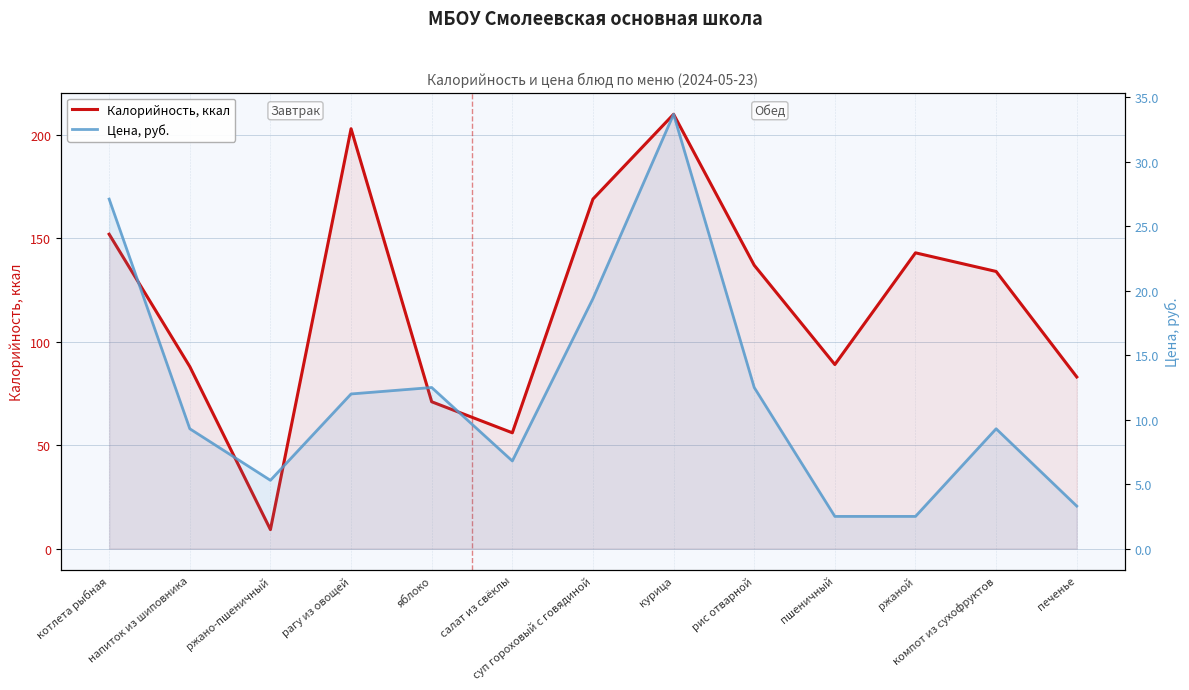

What is the value of the Цена, руб. point at the 3rd from the left?

5.3